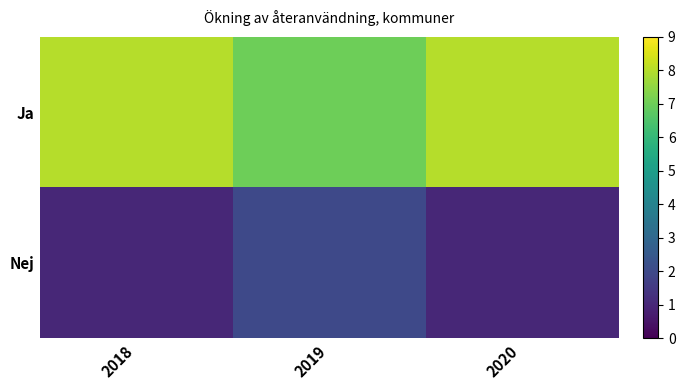

At which category does the chart reach its peak across all series?

2018